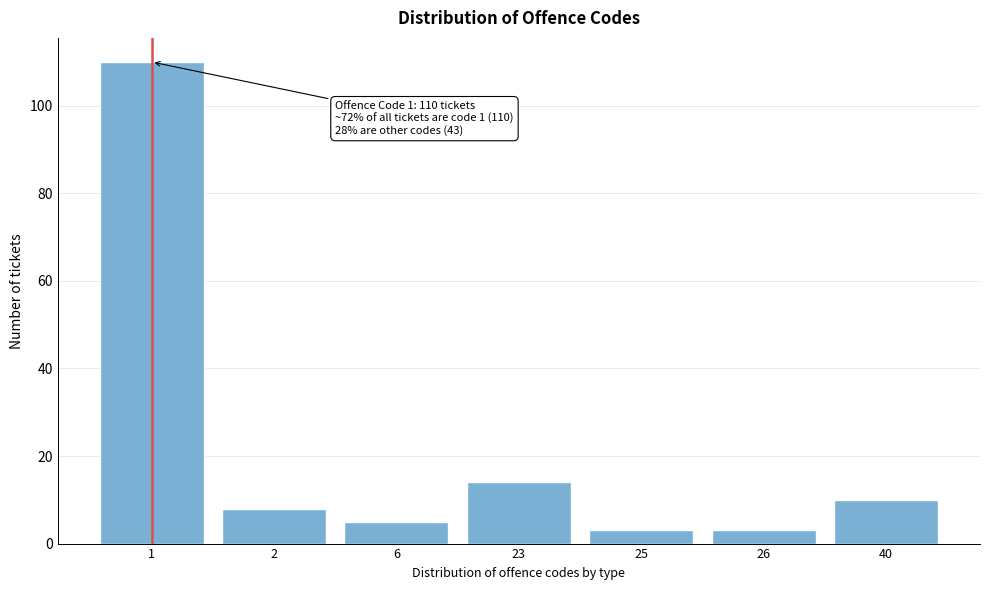

Reading right to left, extract all data points from this chart.

40=10	26=3	25=3	23=14	6=5	2=8	1=110